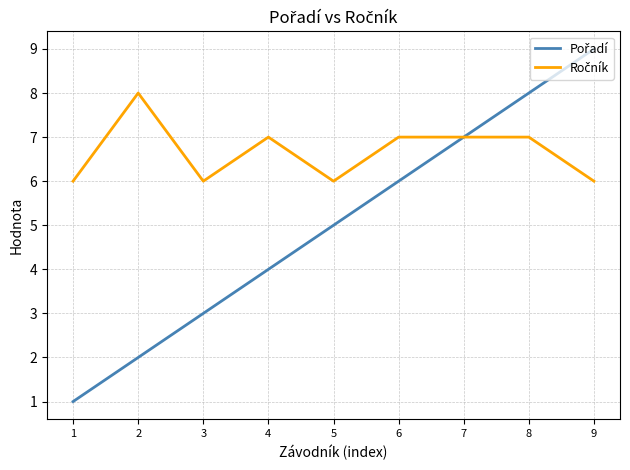

Which label corresponds to the largest value in the chart?

9